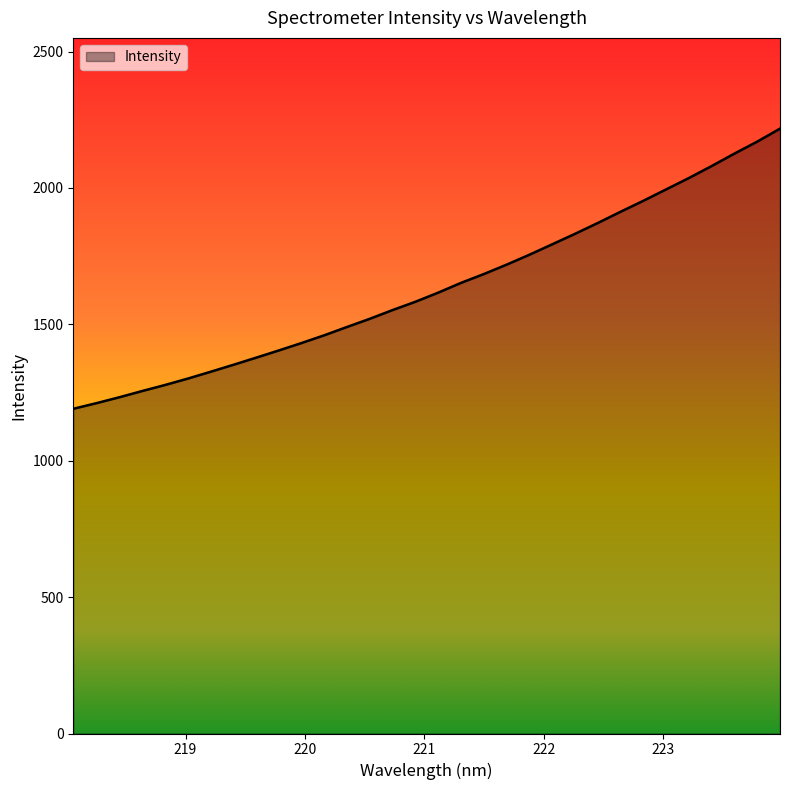

What is the difference between the maximum and minimum values?

1027.0